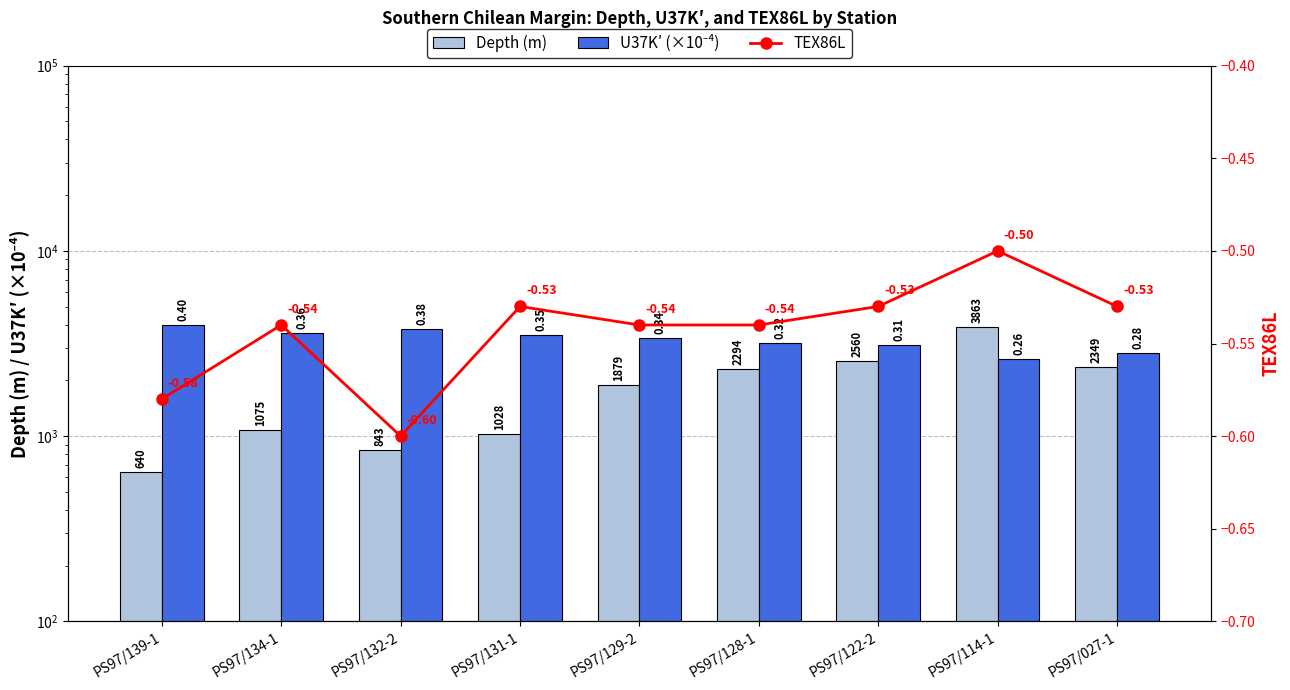

What is the maximum value shown in the chart?

4000.0